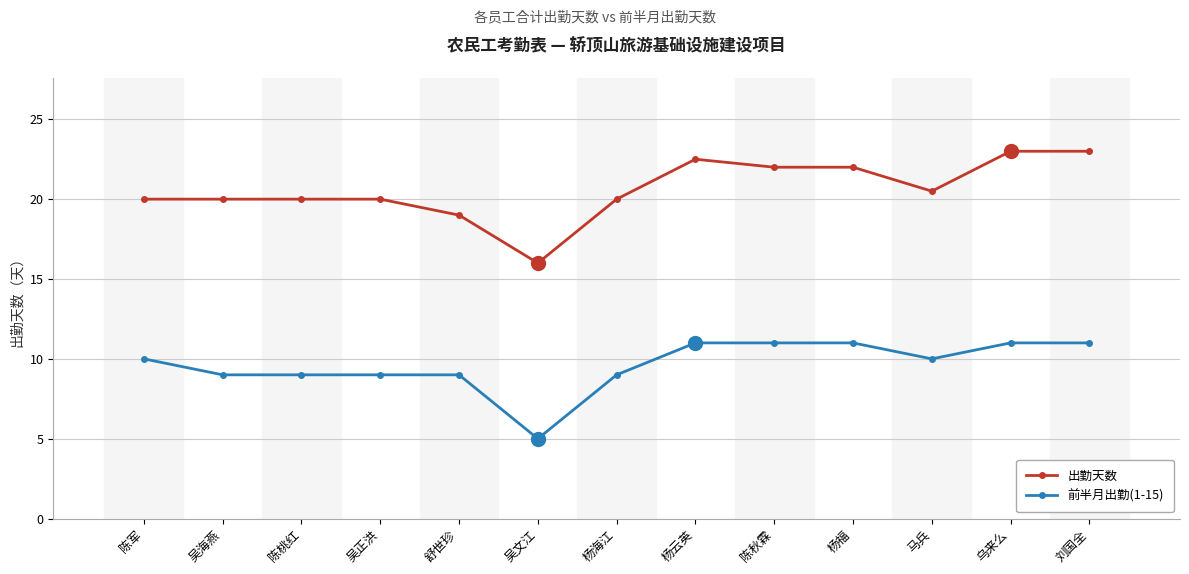

What is the difference between the highest and lowest values at 陈秋霖?

11.0